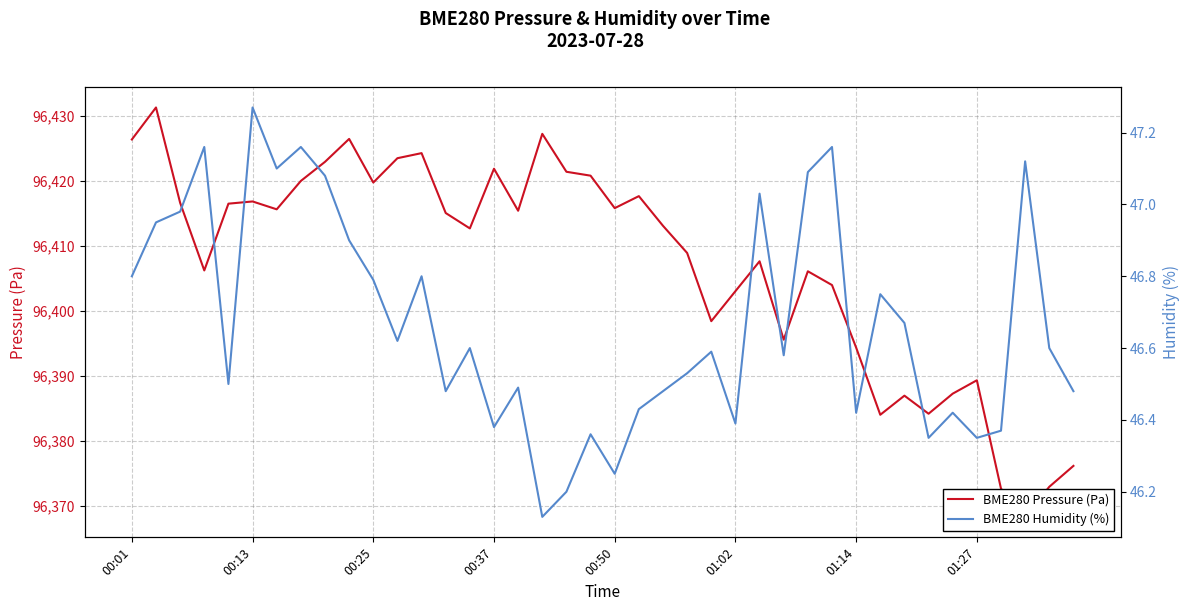

List the series in order of their overall mean, highest first.

BME280 Pressure (Pa), BME280 Humidity (%)